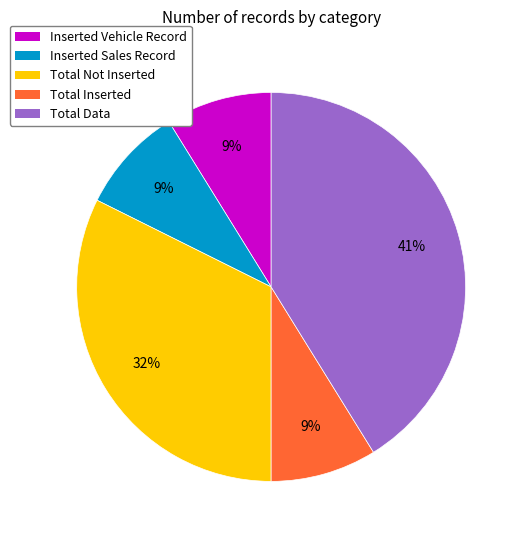

Combined, do Inserted Sales Record and Total Not Inserted account for over 50%?

No